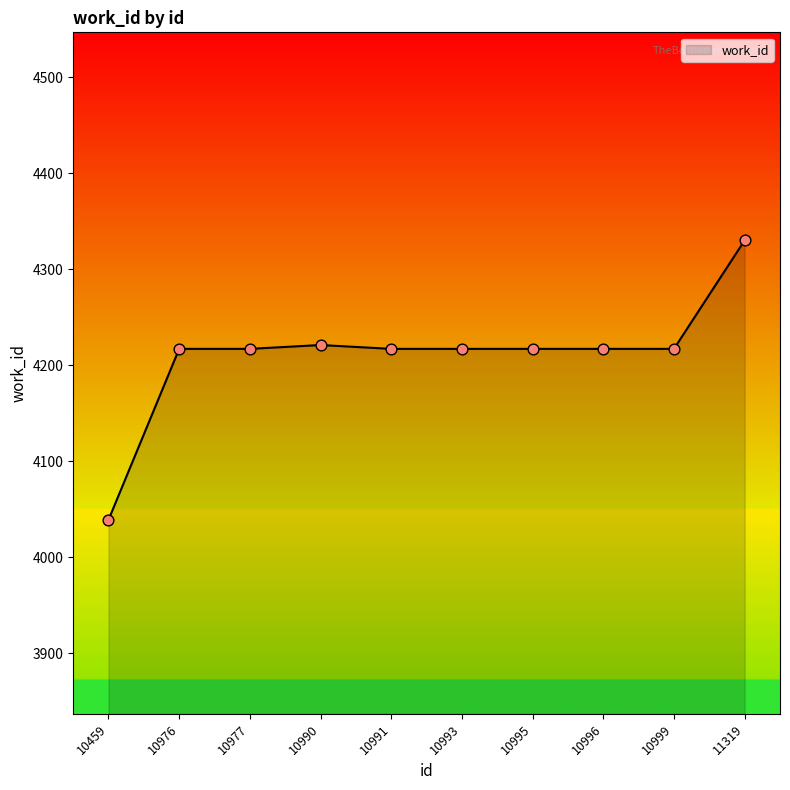

What is the ratio of the value at 10976 to the value at 10995?

1.0